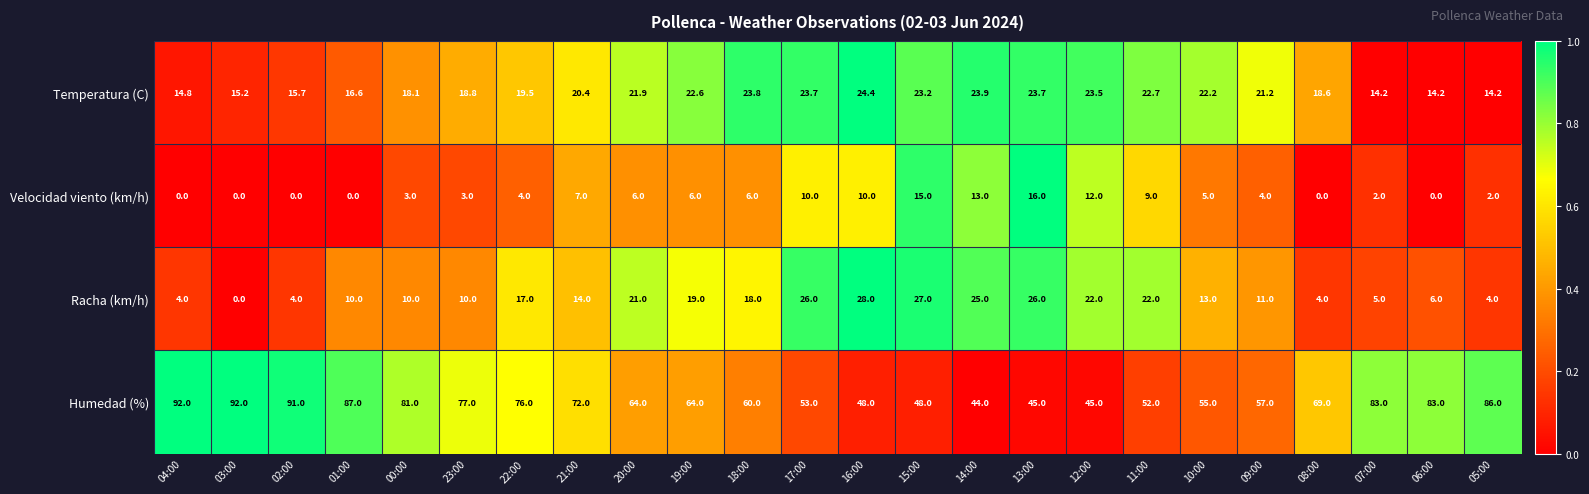

What is the sum of the Humedad (%) values at 04:00 and 15:00?

140.0